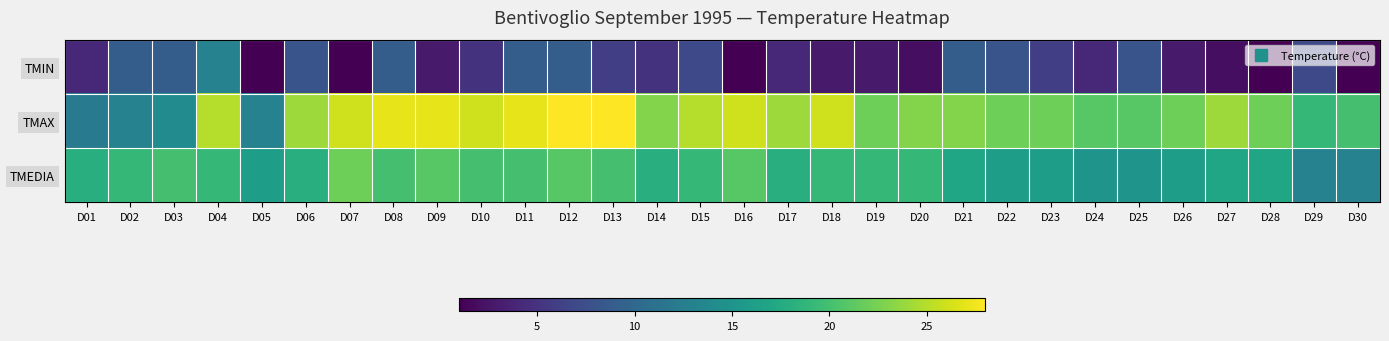

List the series in order of their overall mean, highest first.

TMAX, TMEDIA, TMIN